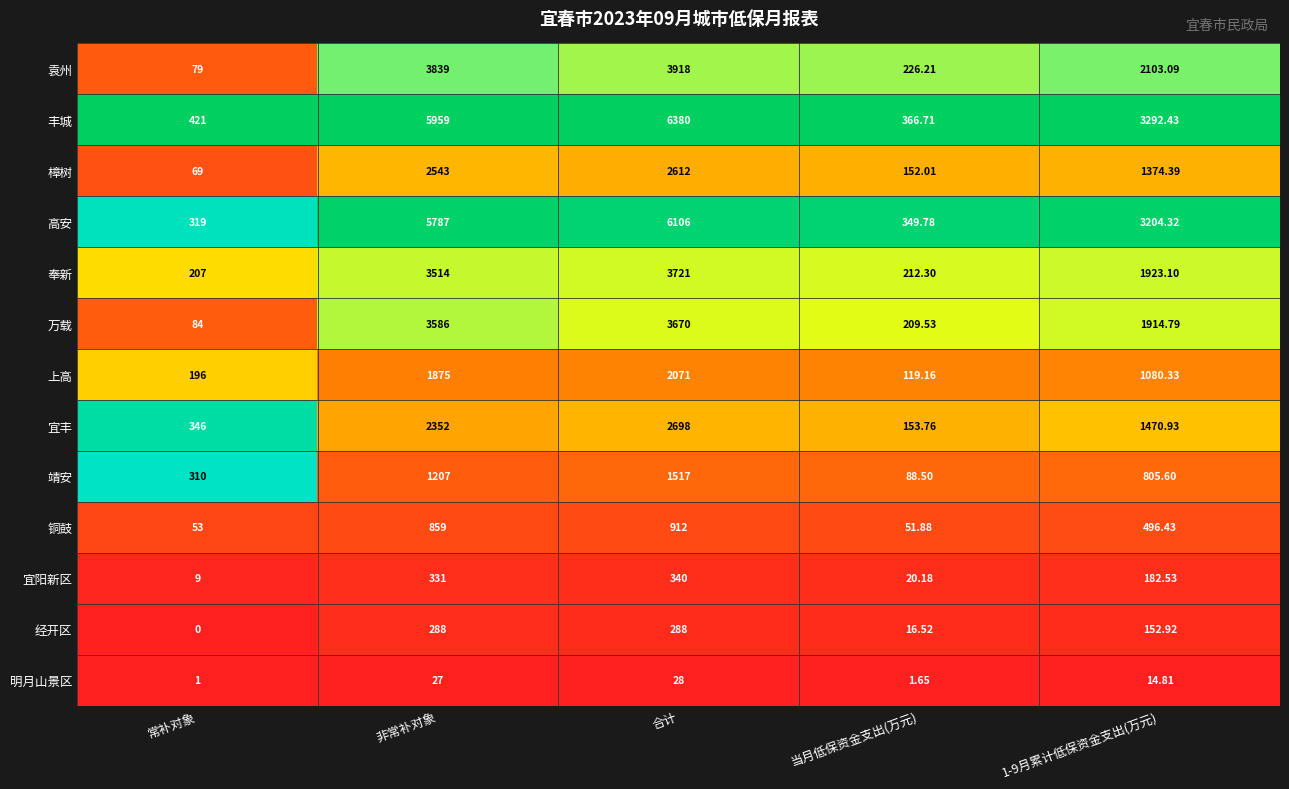

At 合计, list the series in order from smallest to largest.

明月山景区, 经开区, 宜阳新区, 铜鼓, 靖安, 上高, 樟树, 宜丰, 万载, 奉新, 袁州, 高安, 丰城